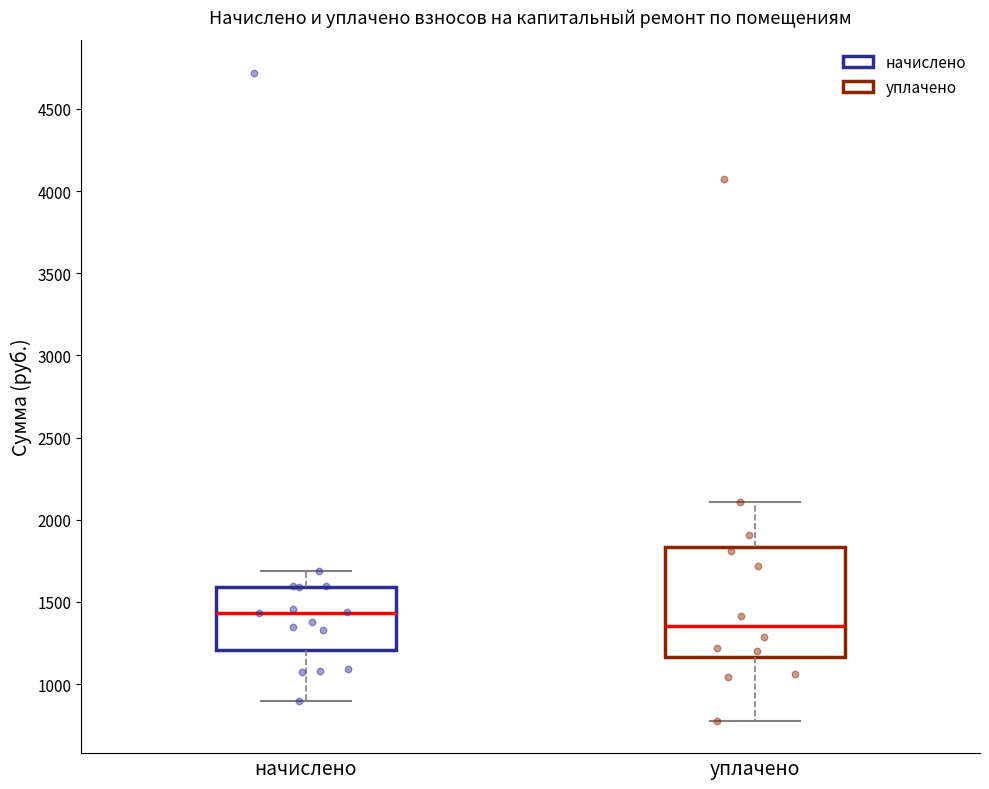

Which box has the highest median line?

начислено